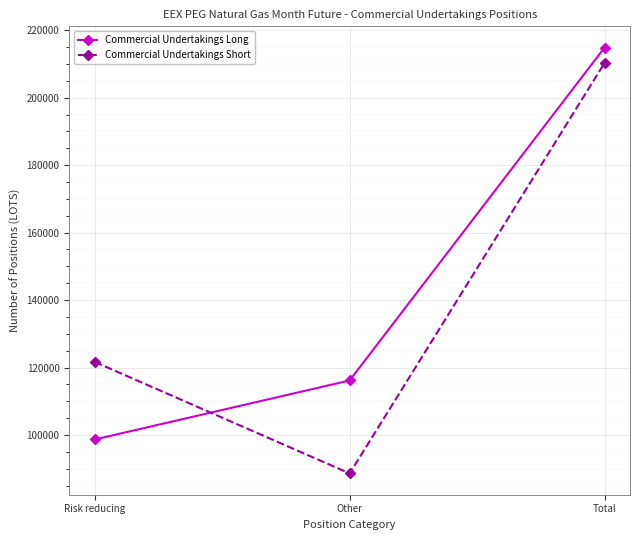

What is the difference between the maximum and minimum values in the Commercial Undertakings Short series?

121658